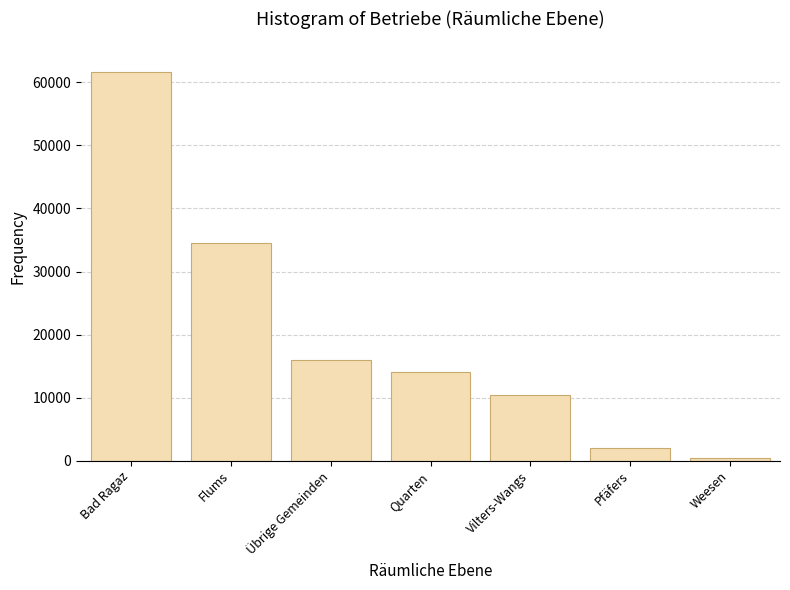

Reading right to left, list all the values displayed in this chart.

Weesen=466	Pfäfers=1954	Vilters-Wangs=10498	Quarten=14063	Übrige Gemeinden=15907	Flums=34538	Bad Ragaz=61646